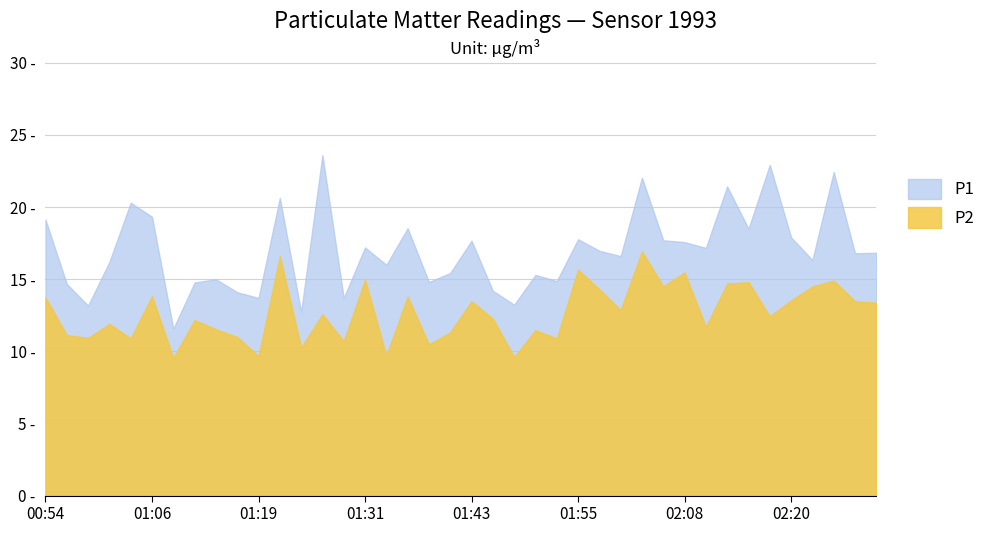

What is the average value of the P2 series?

12.7